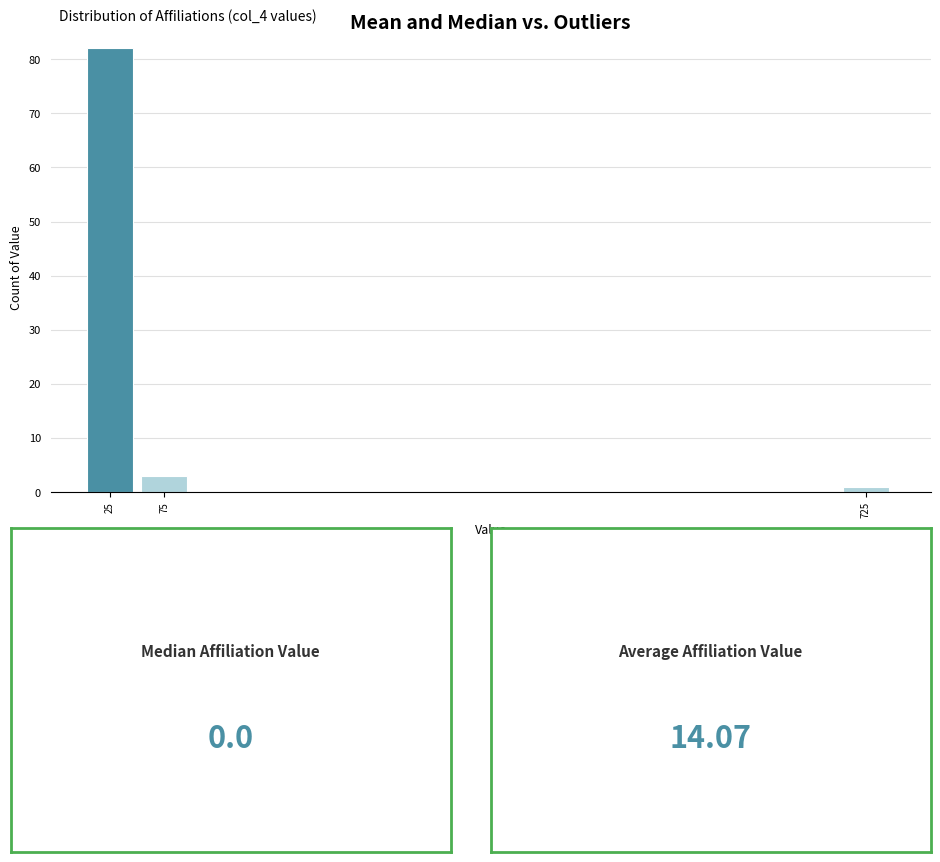

Which range on the x-axis has the tallest bar?

0 to 50